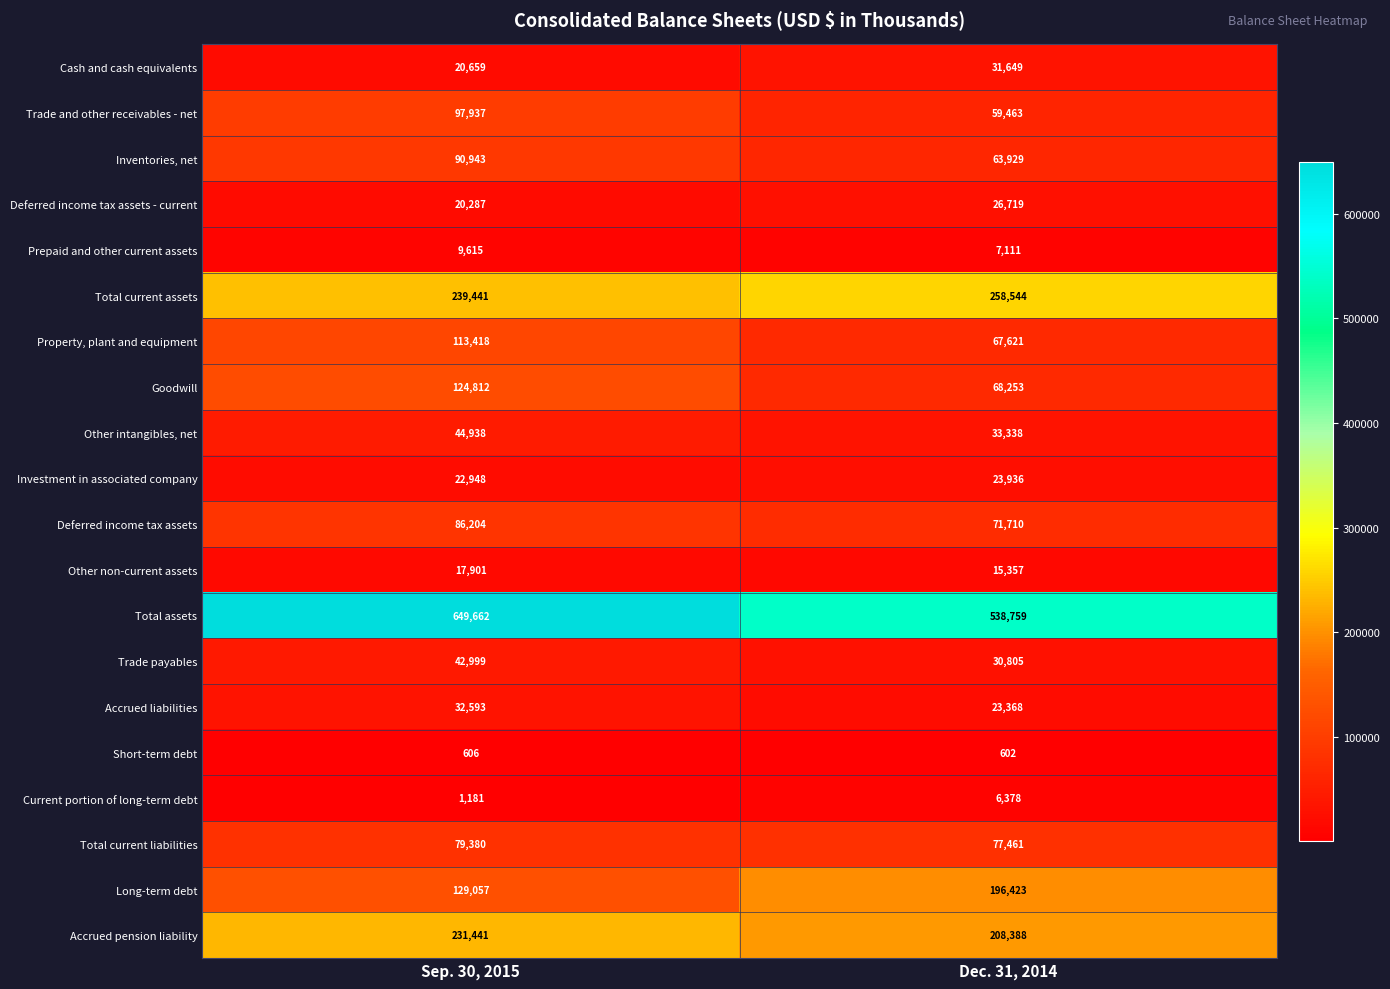

The value of Goodwill at Sep. 30, 2015 is 124812. True or false?

True